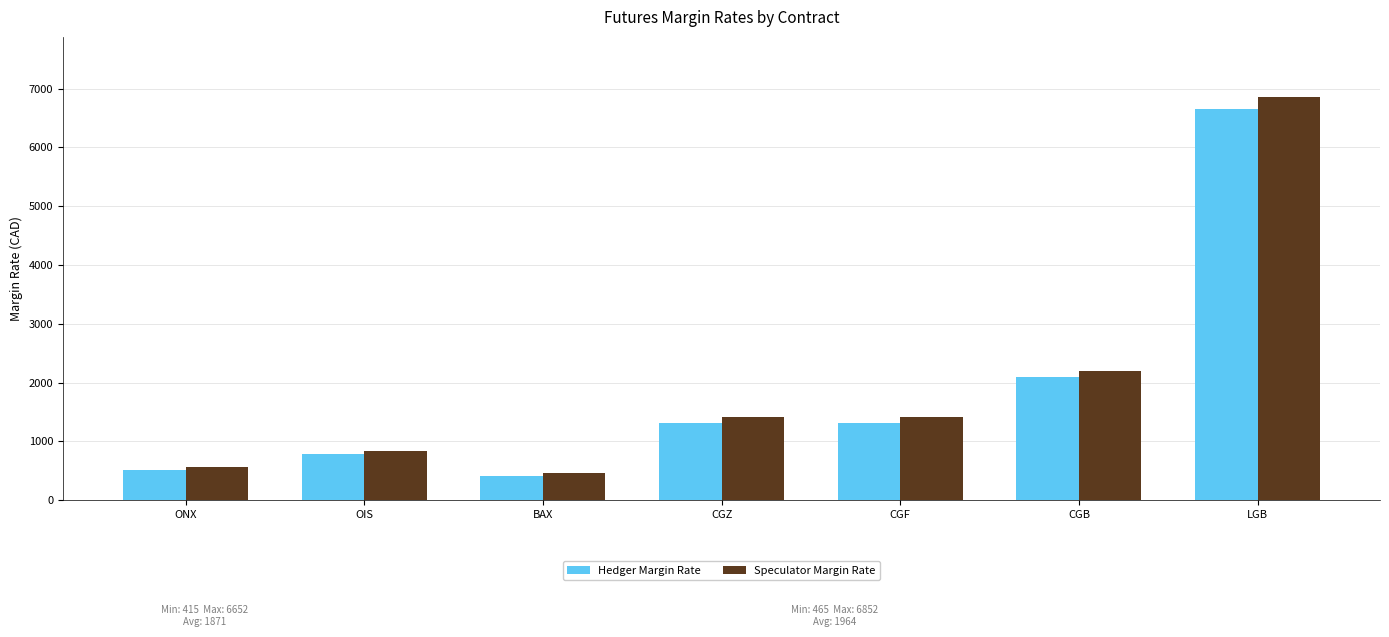

What is the lowest value of the Hedger Margin Rate series?

415